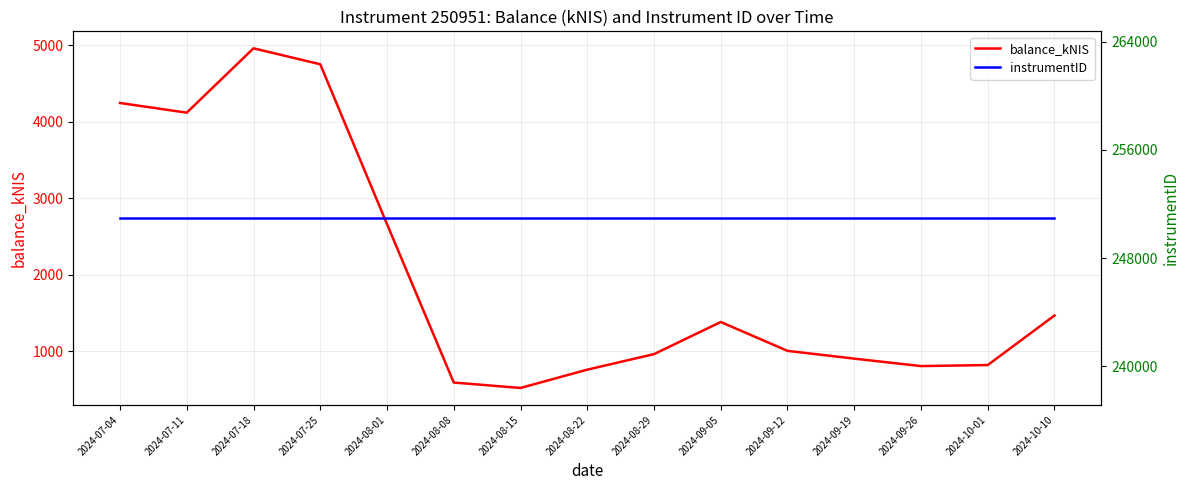

What is the difference between the maximum and minimum values in the balance_kNIS series?

4441.5